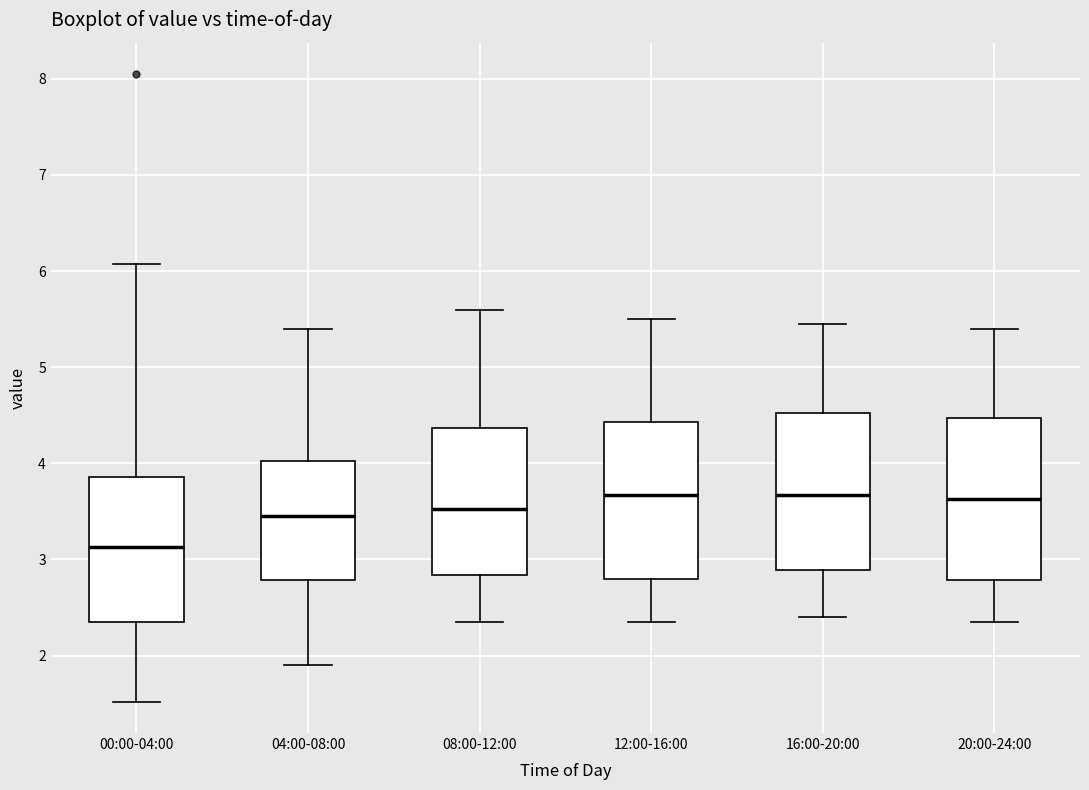

Where does the median line of the box for 04:00-08:00 sit on the y-axis? The values are not printed on the chart, so give them approximately, as read against the axis.

3.5